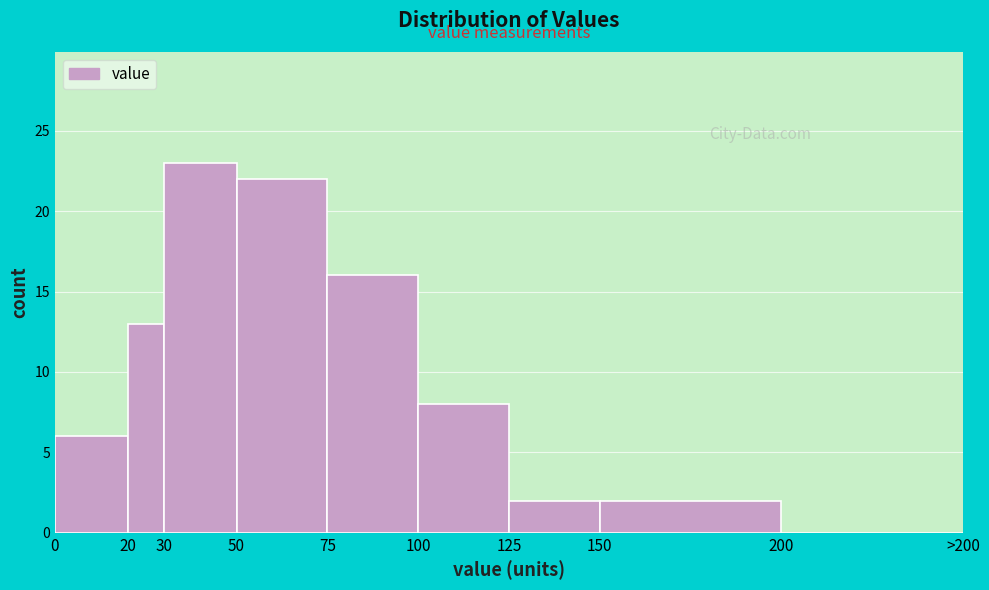

Reading left to right, list all the values displayed in this chart.

0=6	20=13	30=23	50=22	75=16	100=8	125=2	150=2	200=0